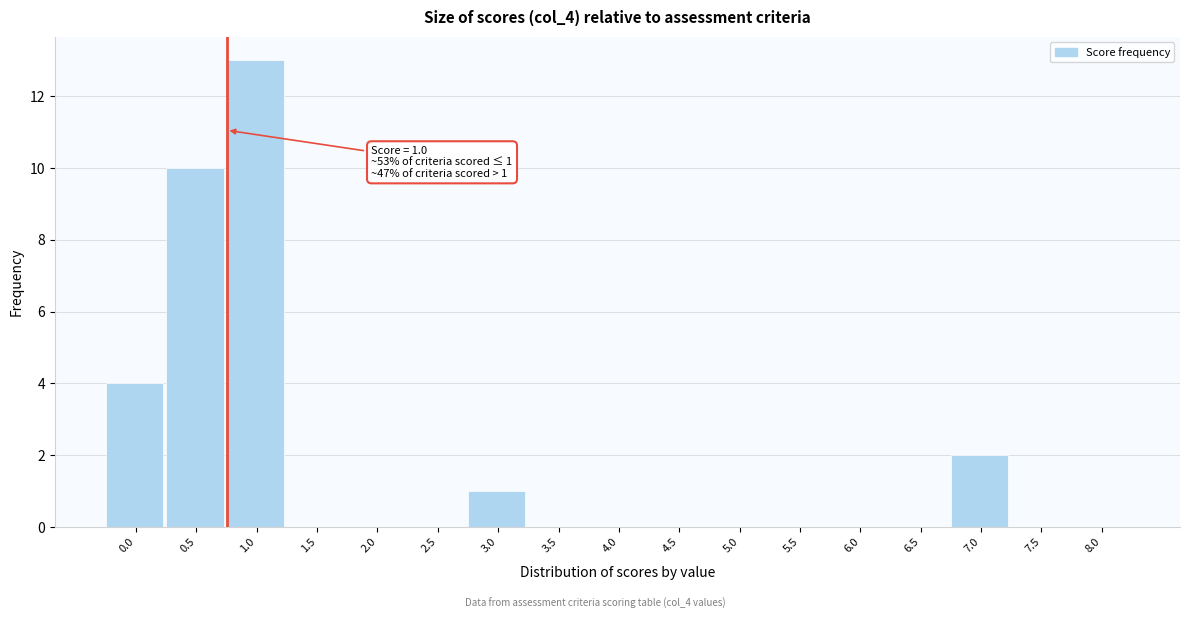

Reading left to right, extract all data points from this chart.

0.0=4	0.5=10	1.0=13	1.5=0	2.0=0	2.5=0	3.0=1	3.5=0	4.0=0	4.5=0	5.0=0	5.5=0	6.0=0	6.5=0	7.0=2	7.5=0	8.0=0